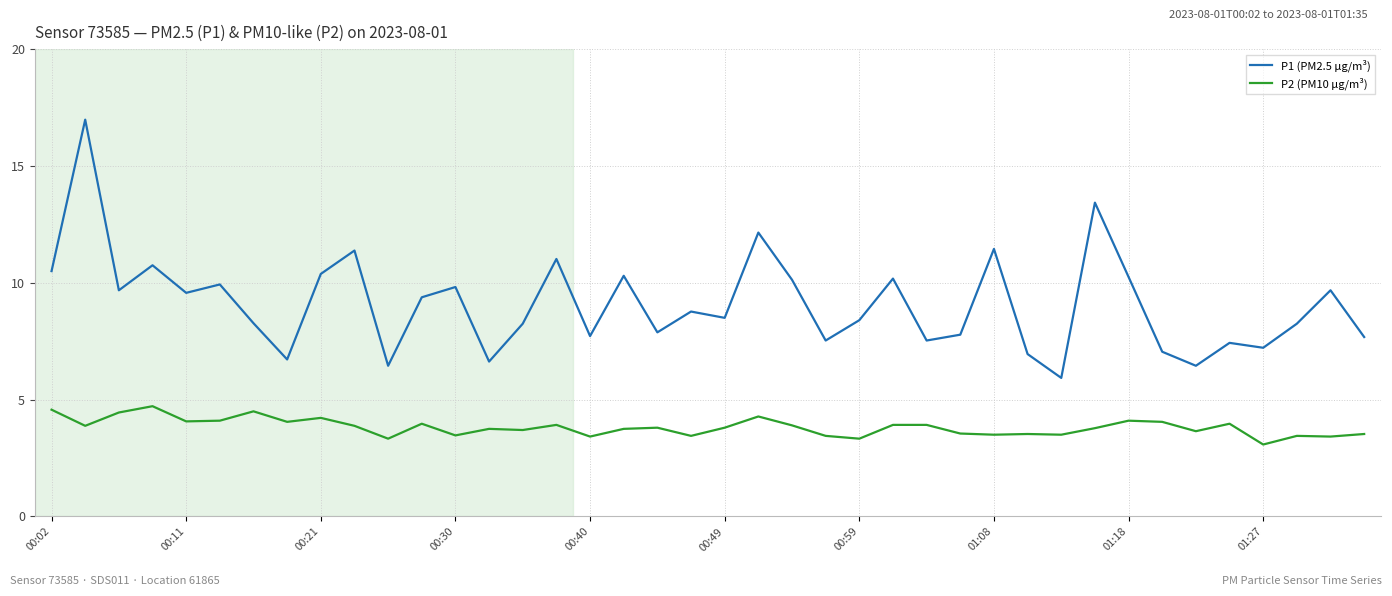

What is the highest value of the P2 (PM10 μg/m³) series?

4.7